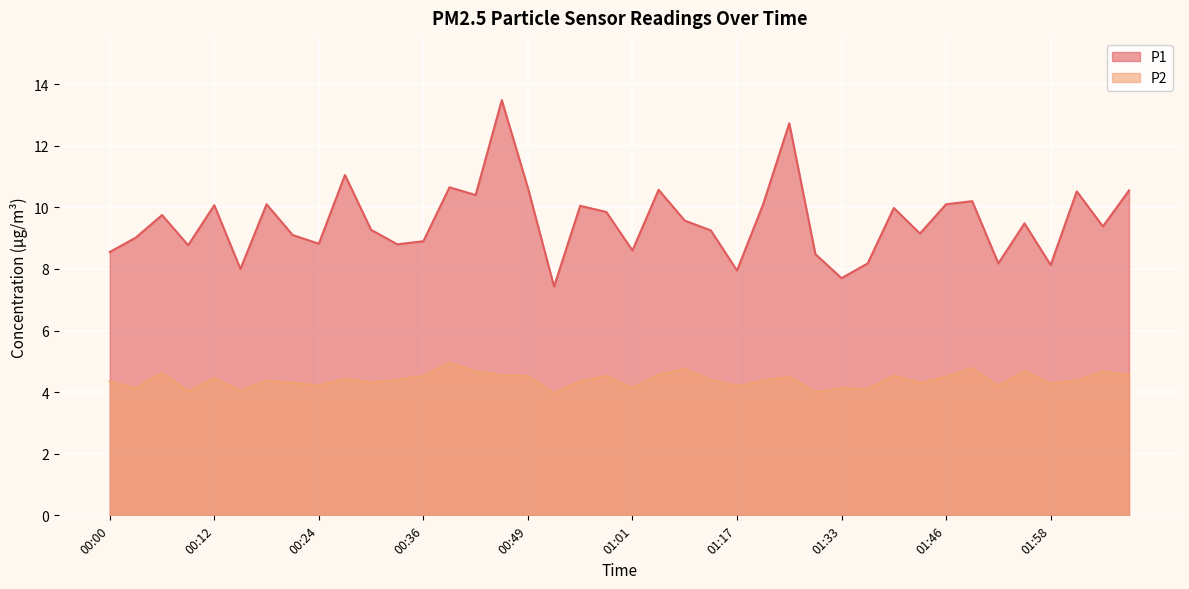

What is the sum of all P1 values?

381.5